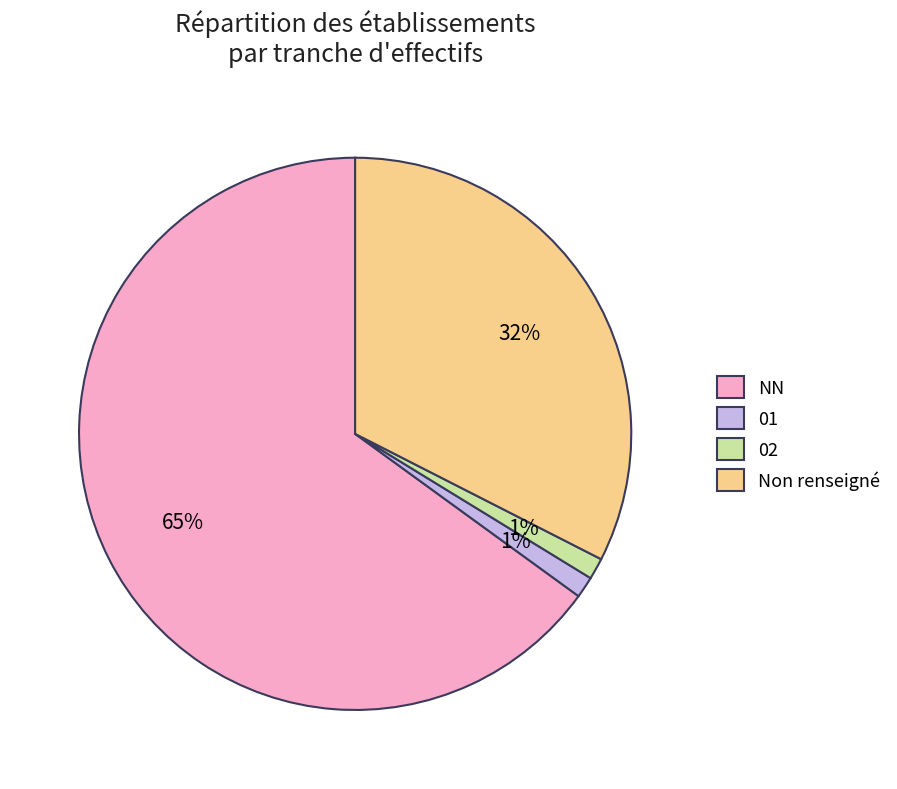

To the nearest percent, what is the average slice percentage?

25%